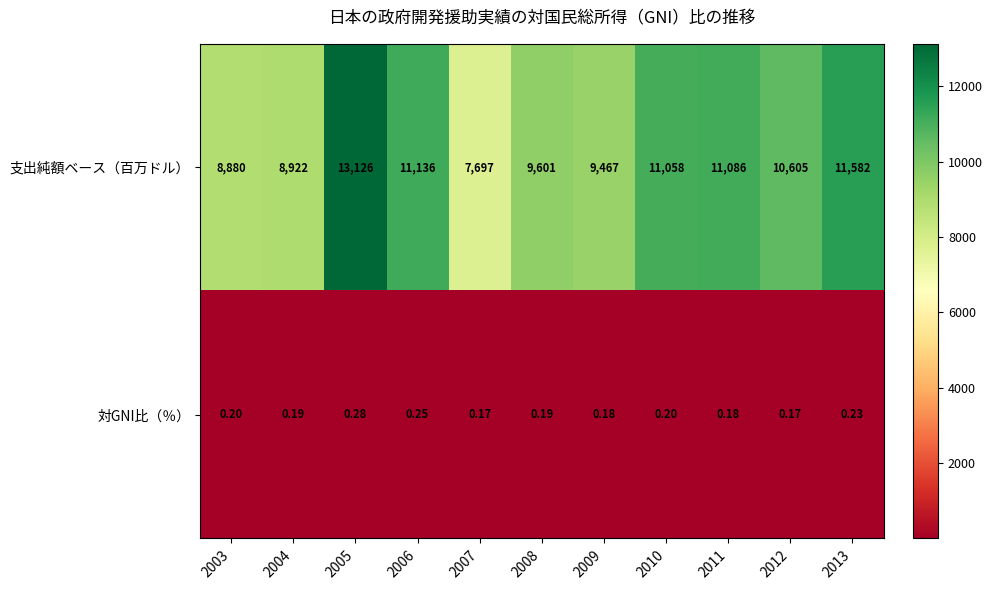

Which series changed the most between 2006 and 2012?

支出純額ベース（百万ドル）